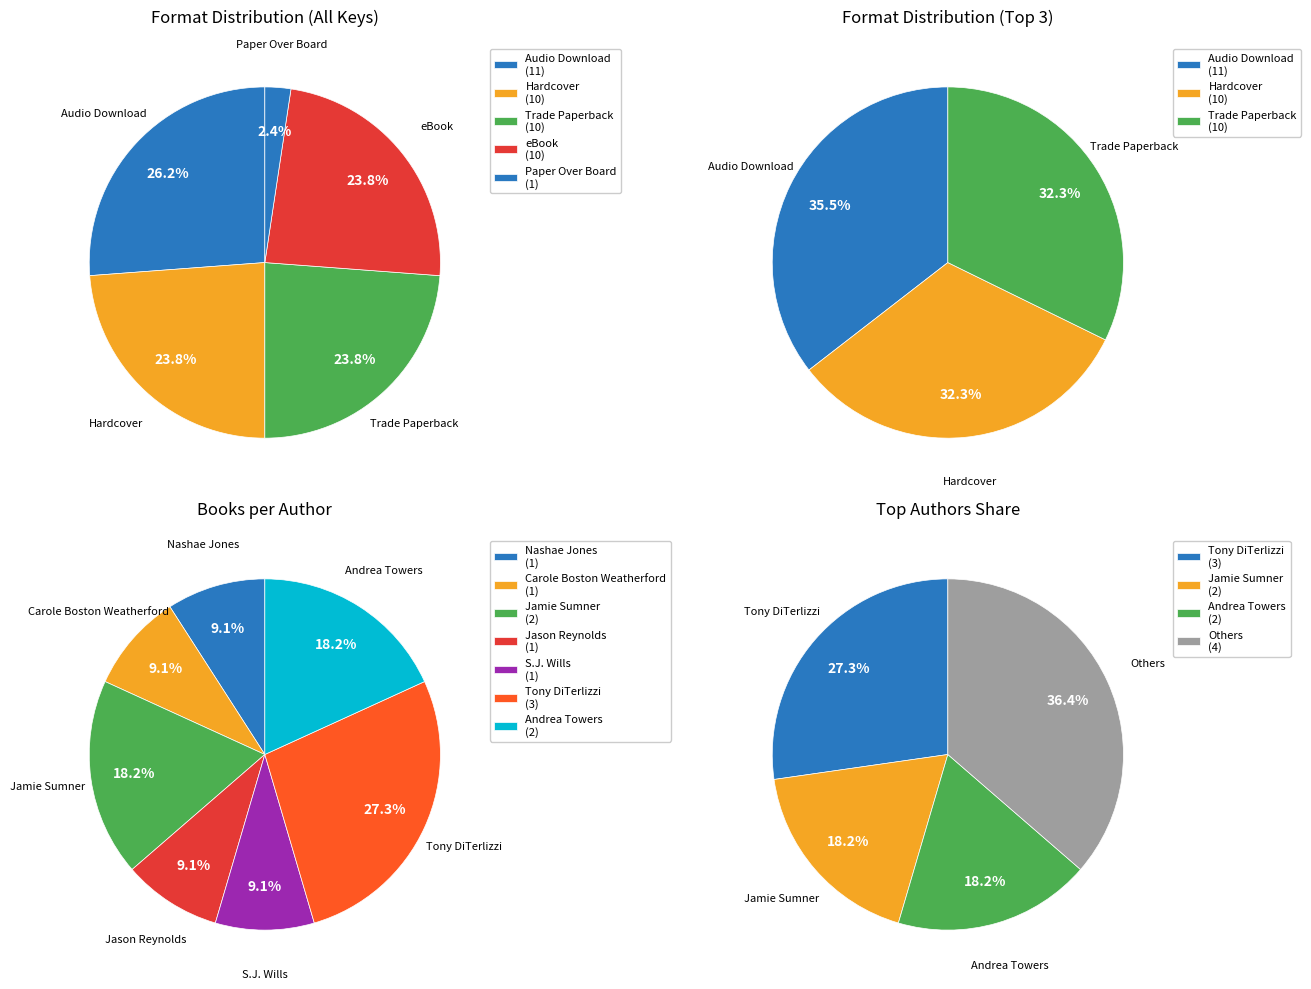

Does any single category account for the majority?

No